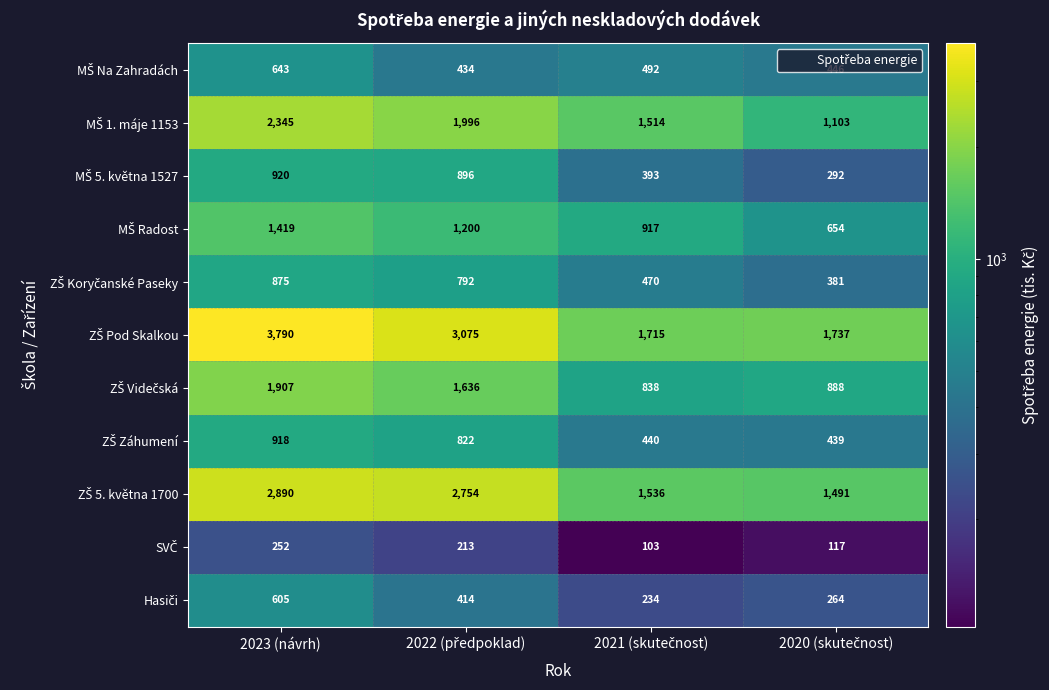

What is the maximum value shown in the chart?

3790